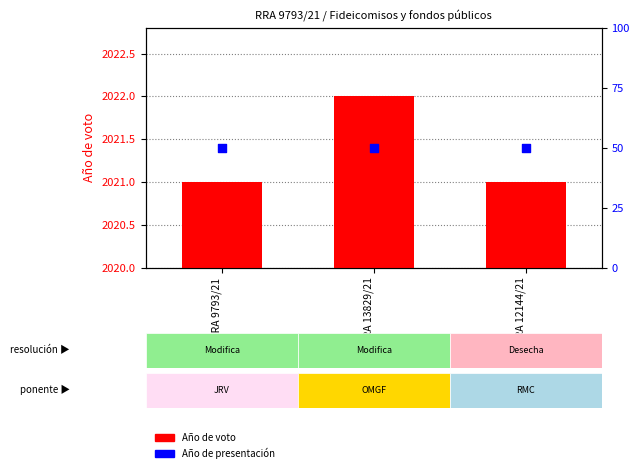

At how many categories does at least one series exceed 555?

3